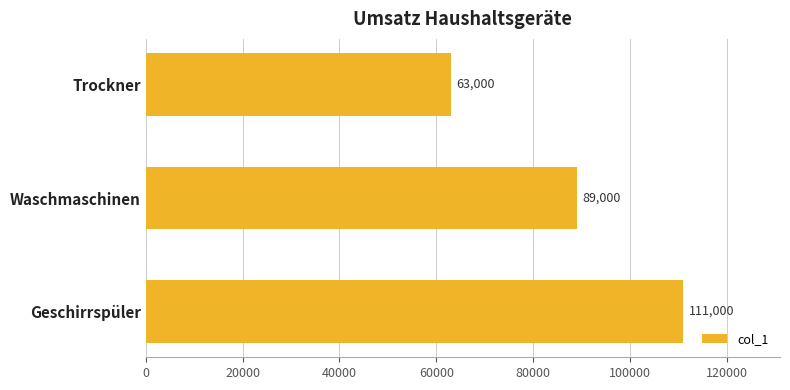

Is it true that the value at Geschirrspüler is 111000?

True